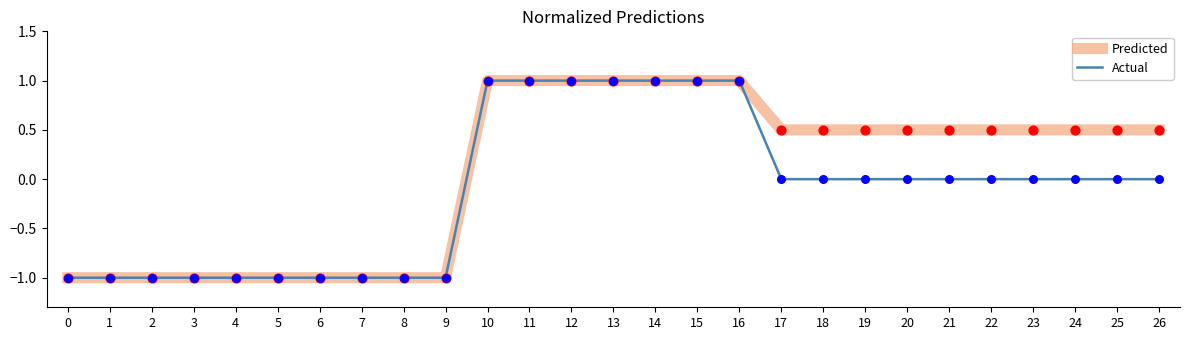

Rank the series at 23 from highest to lowest value.

Predicted, Actual